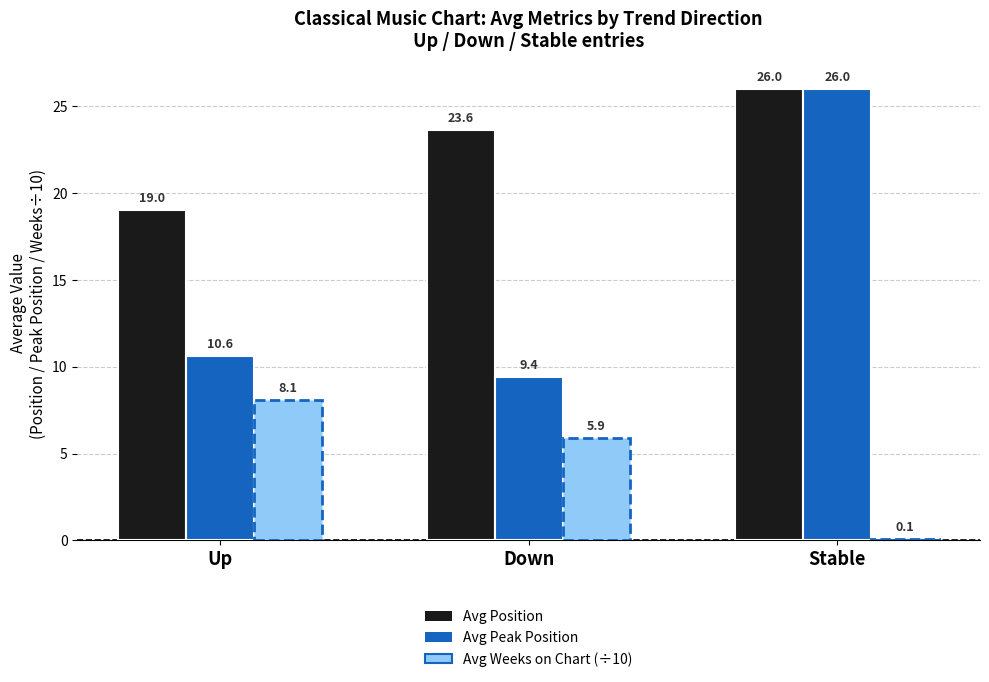

What is the spread (max minus min) of values at Up?

10.9